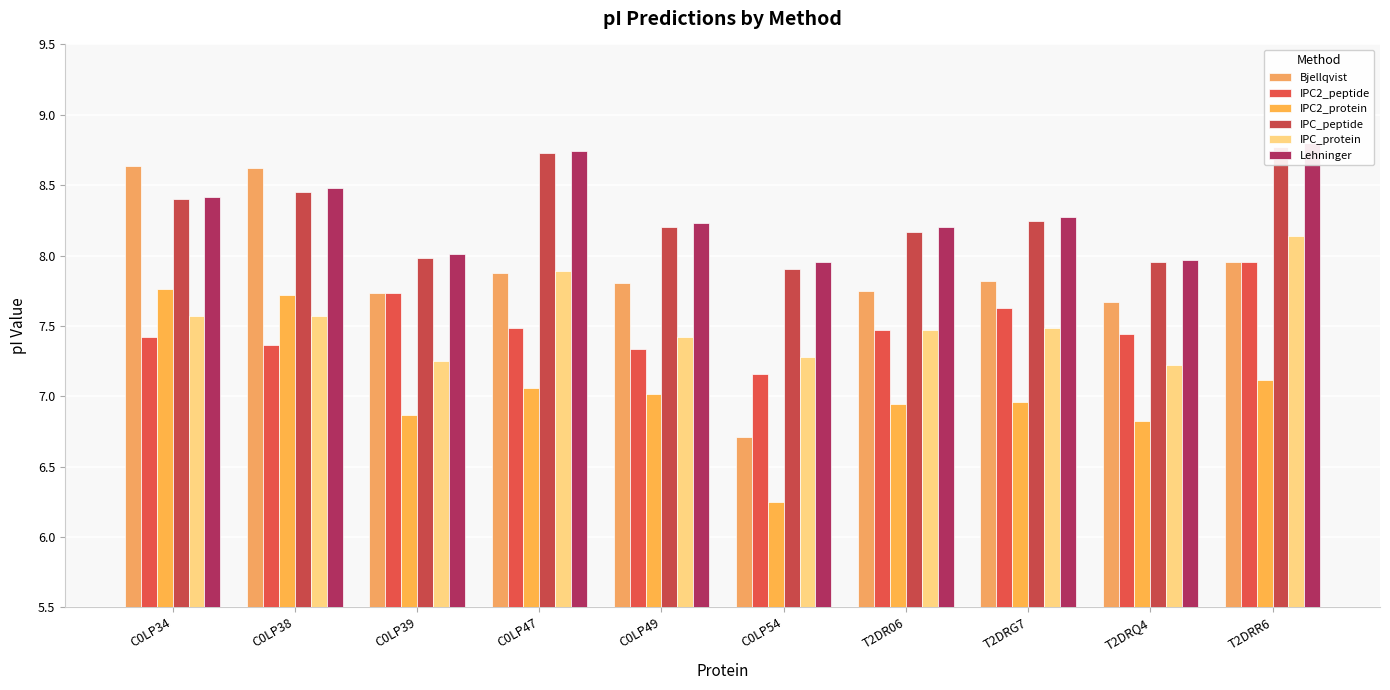

What is the value of the IPC_protein bar at the 5th from the left?

7.4